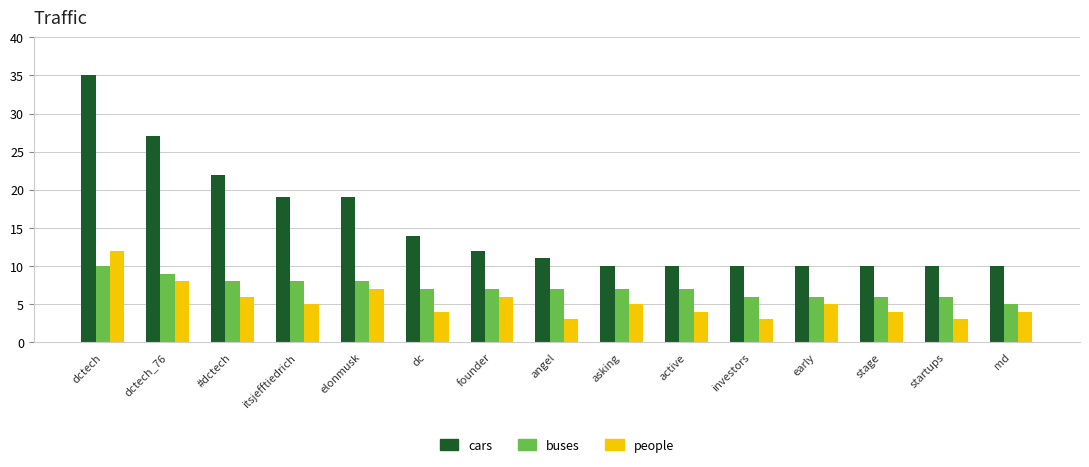

Are the bars horizontal?

No